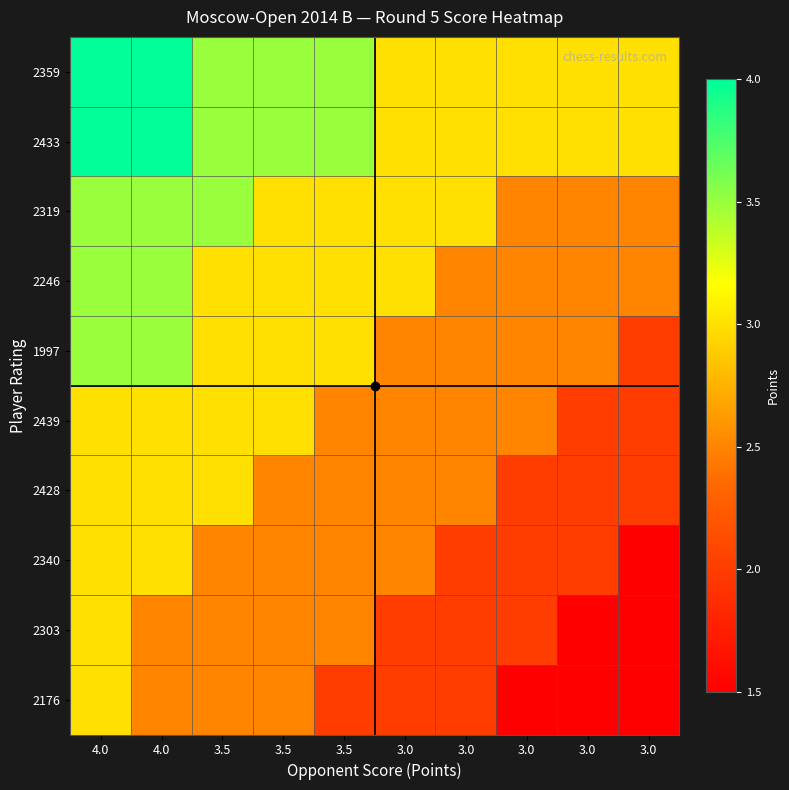

Reading left to right, transcribe all the data shown in this chart.

2359: 4.0=4.0	4.0=4.0	3.5=3.5	3.5=3.5	3.5=3.5	3.0=3.0	3.0=3.0	3.0=3.0	3.0=3.0	3.0=3.0
2433: 4.0=4.0	4.0=4.0	3.5=3.5	3.5=3.5	3.5=3.5	3.0=3.0	3.0=3.0	3.0=3.0	3.0=3.0	3.0=3.0
2319: 4.0=3.5	4.0=3.5	3.5=3.5	3.5=3.0	3.5=3.0	3.0=3.0	3.0=3.0	3.0=2.5	3.0=2.5	3.0=2.5
2246: 4.0=3.5	4.0=3.5	3.5=3.0	3.5=3.0	3.5=3.0	3.0=3.0	3.0=2.5	3.0=2.5	3.0=2.5	3.0=2.5
1997: 4.0=3.5	4.0=3.5	3.5=3.0	3.5=3.0	3.5=3.0	3.0=2.5	3.0=2.5	3.0=2.5	3.0=2.5	3.0=2.0
2439: 4.0=3.0	4.0=3.0	3.5=3.0	3.5=3.0	3.5=2.5	3.0=2.5	3.0=2.5	3.0=2.5	3.0=2.0	3.0=2.0
2428: 4.0=3.0	4.0=3.0	3.5=3.0	3.5=2.5	3.5=2.5	3.0=2.5	3.0=2.5	3.0=2.0	3.0=2.0	3.0=2.0
2340: 4.0=3.0	4.0=3.0	3.5=2.5	3.5=2.5	3.5=2.5	3.0=2.5	3.0=2.0	3.0=2.0	3.0=2.0	3.0=1.5
2303: 4.0=3.0	4.0=2.5	3.5=2.5	3.5=2.5	3.5=2.5	3.0=2.0	3.0=2.0	3.0=2.0	3.0=1.5	3.0=1.5
2176: 4.0=3.0	4.0=2.5	3.5=2.5	3.5=2.5	3.5=2.0	3.0=2.0	3.0=2.0	3.0=1.5	3.0=1.5	3.0=1.5